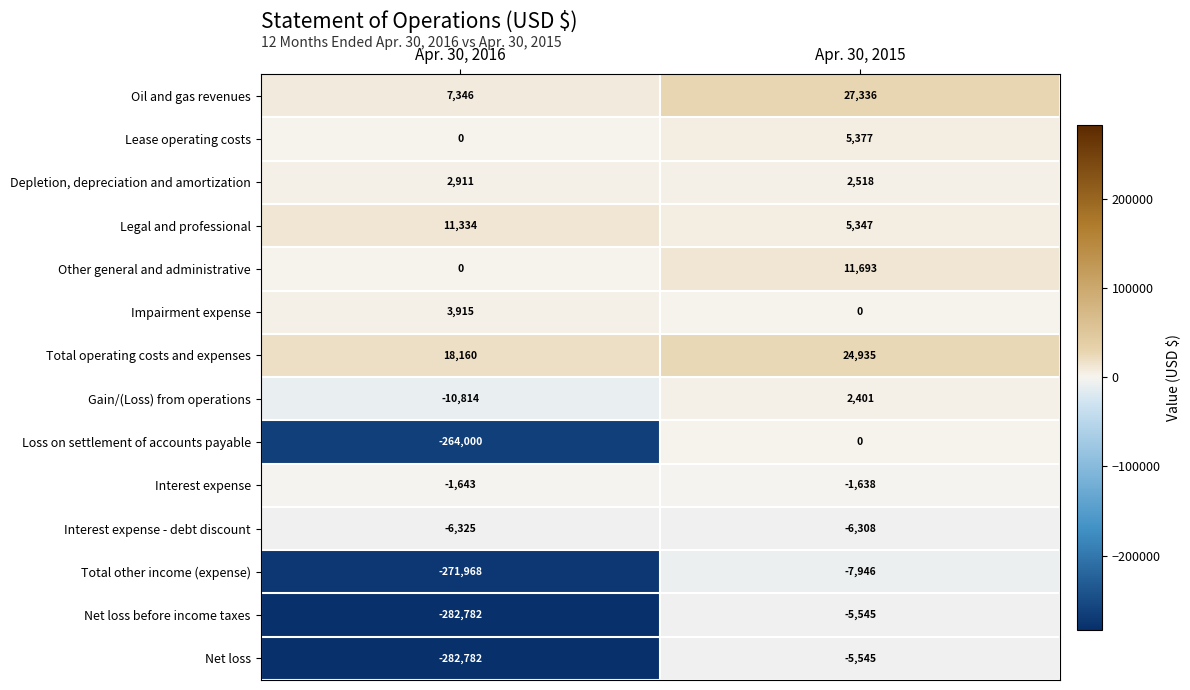

Is the value of Legal and professional at Apr. 30, 2015 greater than the value of Total operating costs and expenses at Apr. 30, 2015?

No